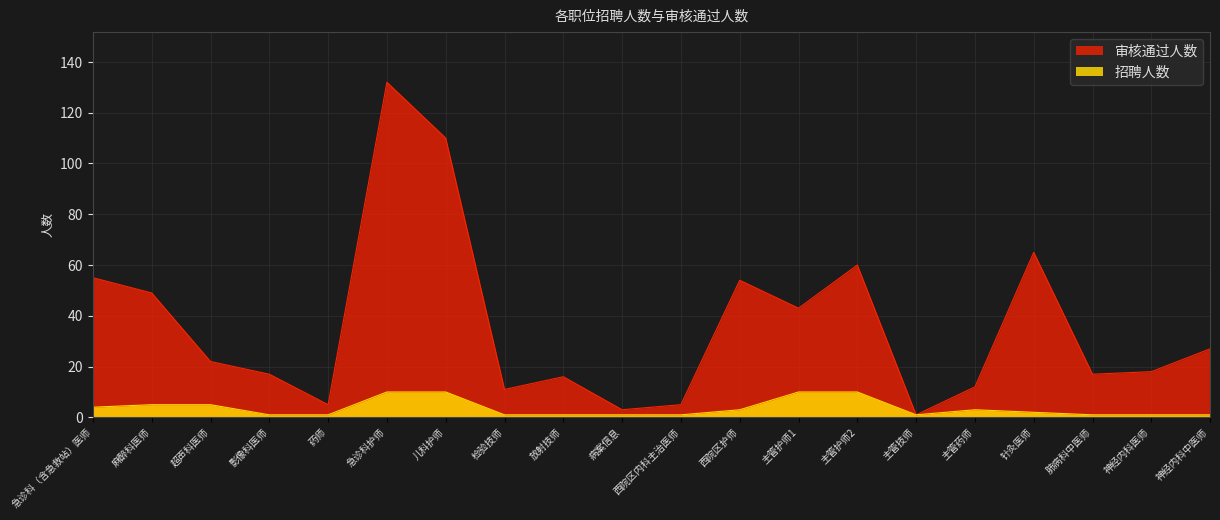

What is the sum of the 审核通过人数 values at 检验技师 and 主管药师?

23